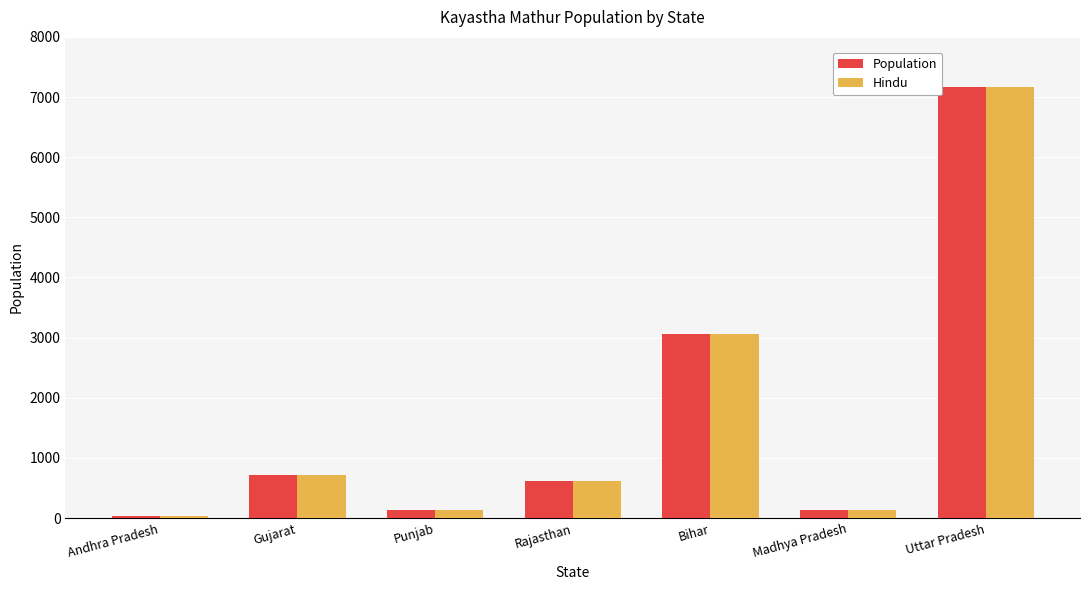

At how many categories does at least one series exceed 5238?

1